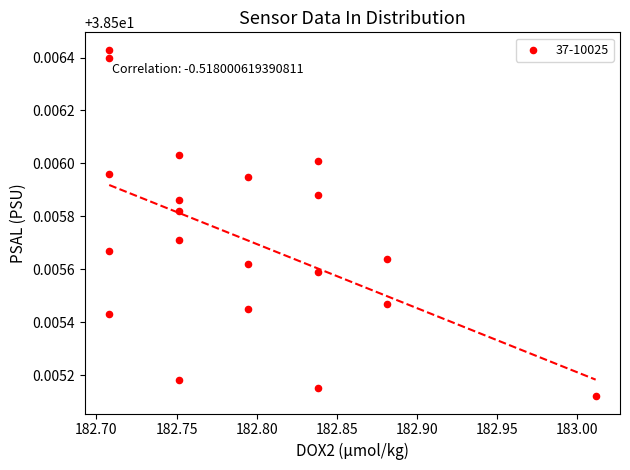

What is the range of X values (max minus min)?

0.3